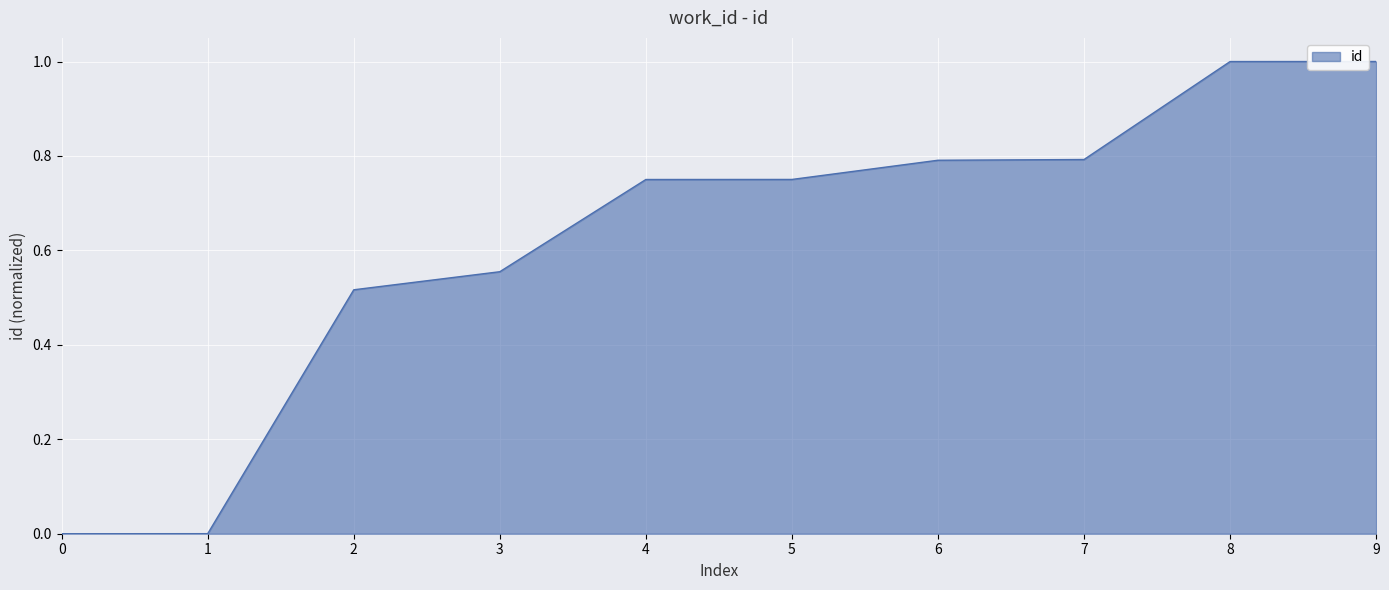

What is the difference between the maximum and minimum values?

1.0